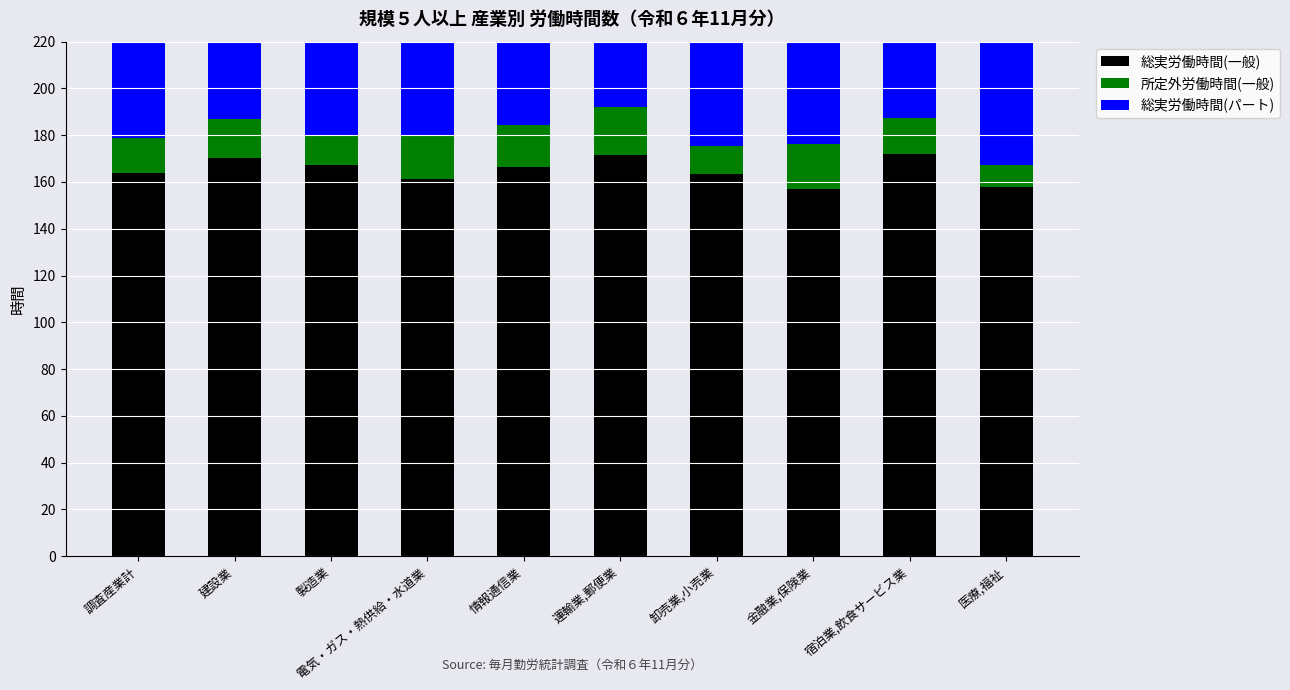

What is the label of the 5th bar from the right?

運輸業,郵便業